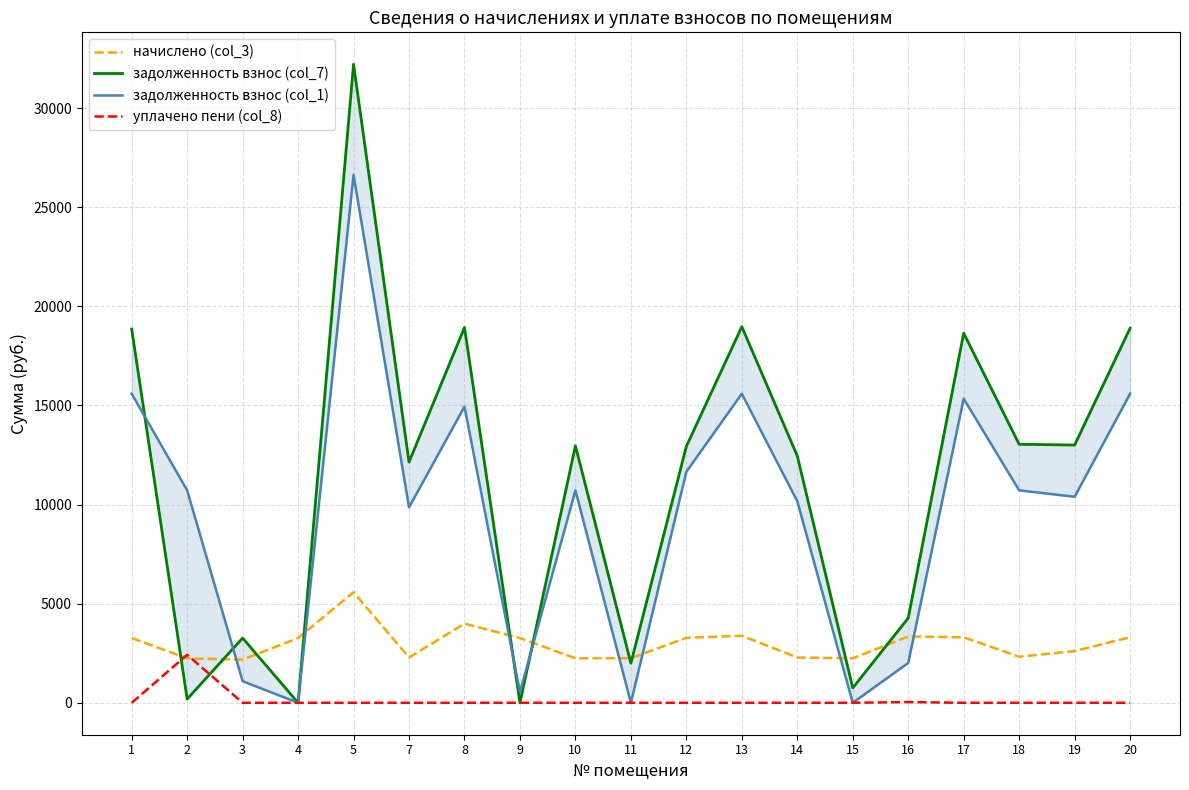

Which series changed the most between 10 and 13?

задолженность взнос (col_7)